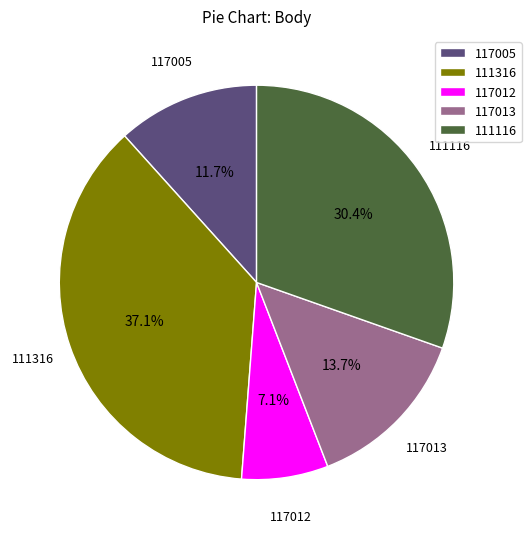

Rank the categories by value from lowest to highest.

117012, 117005, 117013, 111116, 111316